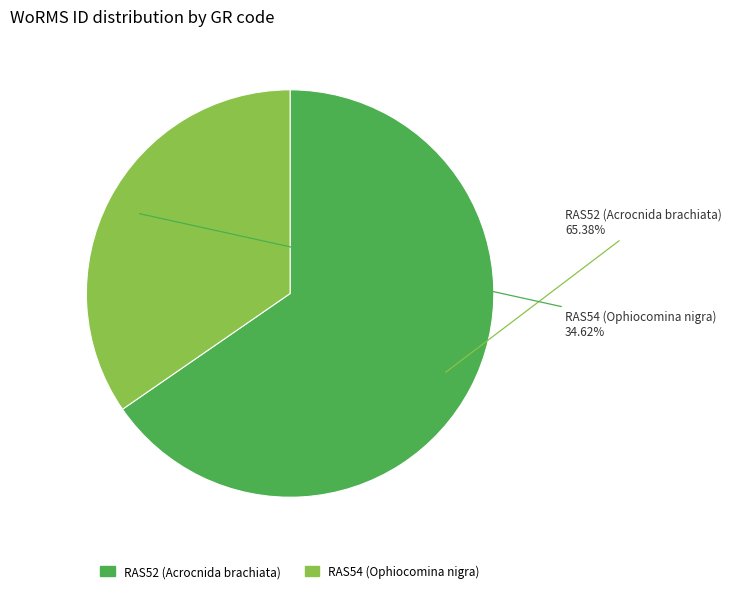

The RAS54 (Ophiocomina nigra) slice represents 28% of the pie. True or false?

False